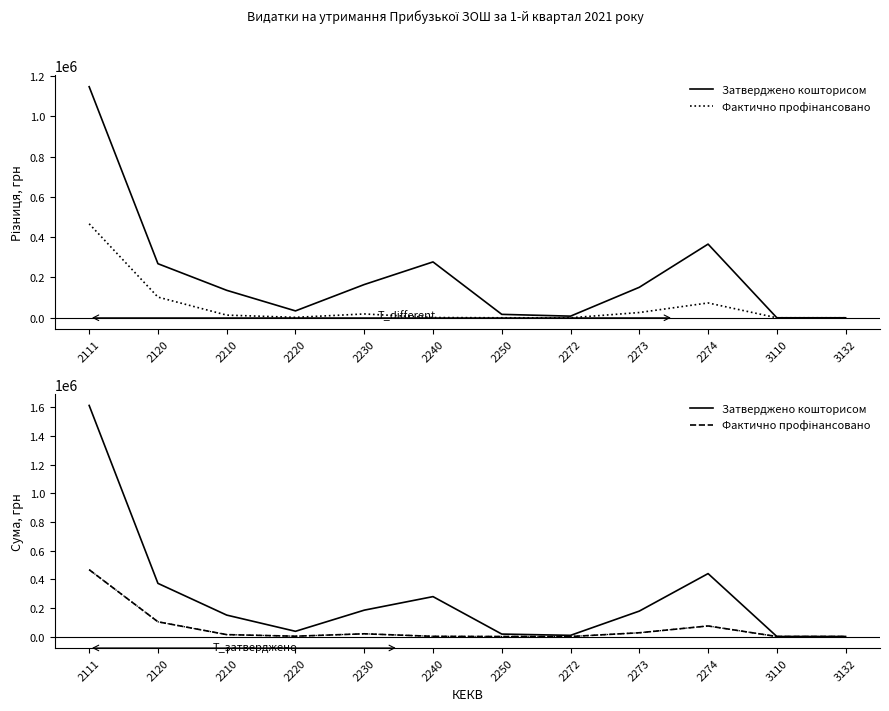

Count the number of data series in this chart.

2